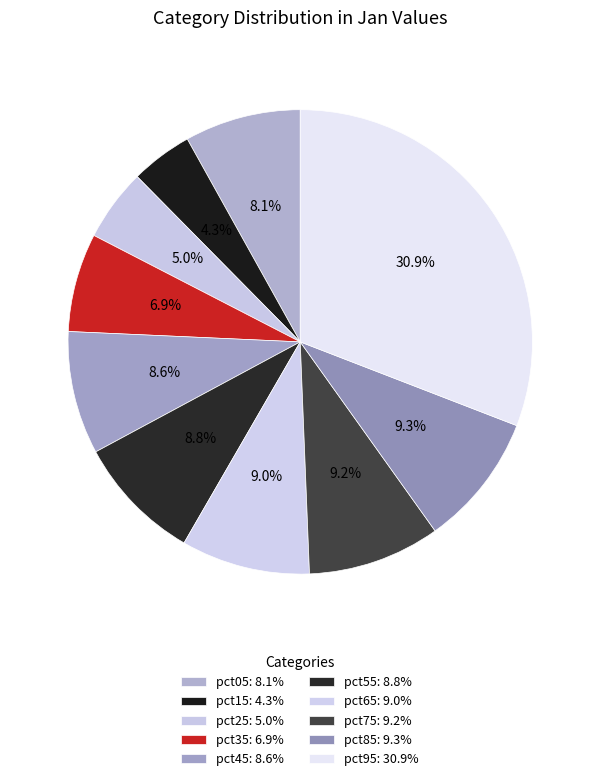

True or false: pct65 accounts for 9% of the total.

True